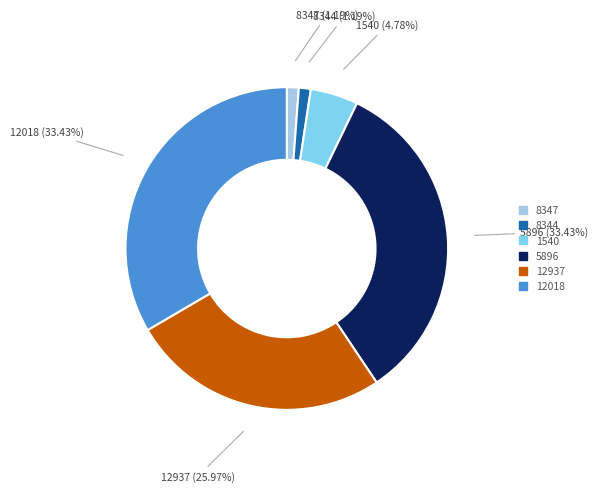

Is 8347 the majority of the pie?

No